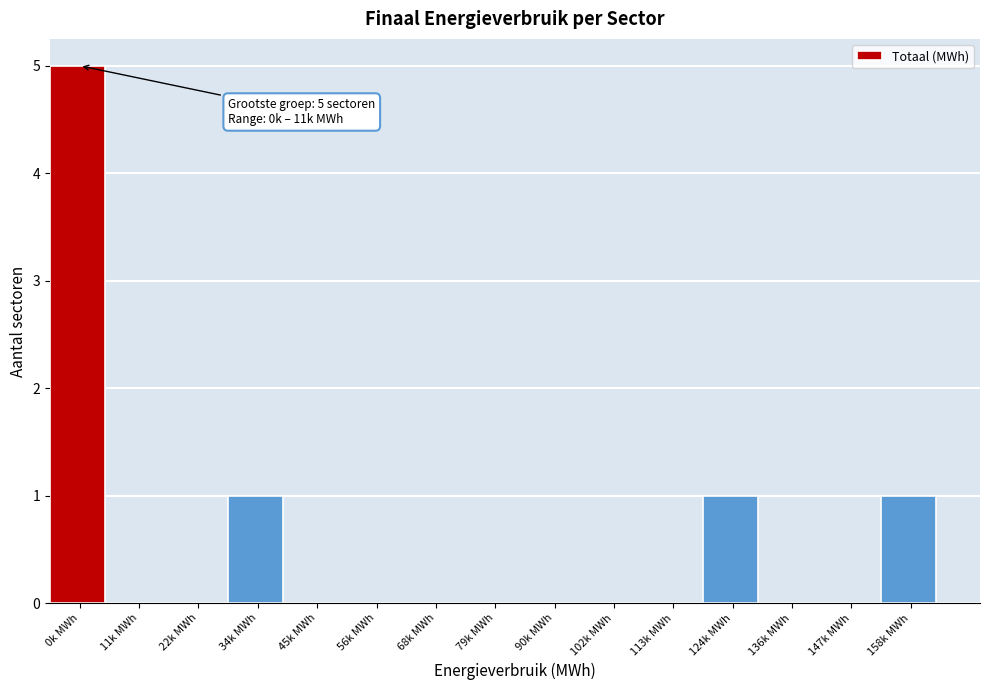

Reading left to right, transcribe all the data shown in this chart.

0k MWh=5	11k MWh=0	22k MWh=0	34k MWh=1	45k MWh=0	56k MWh=0	68k MWh=0	79k MWh=0	90k MWh=0	102k MWh=0	113k MWh=0	124k MWh=1	136k MWh=0	147k MWh=0	158k MWh=1